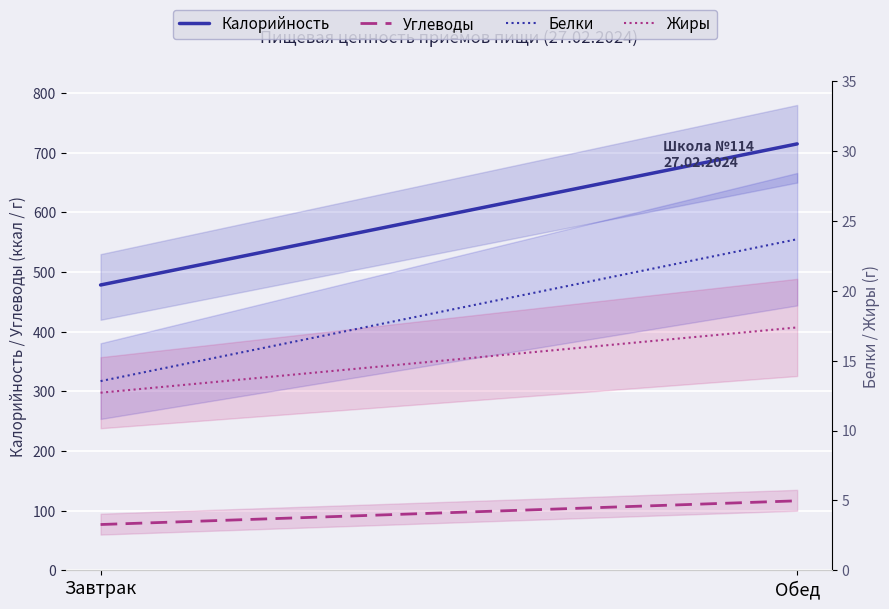

Which series changed the most between Завтрак and Обед?

Калорийность